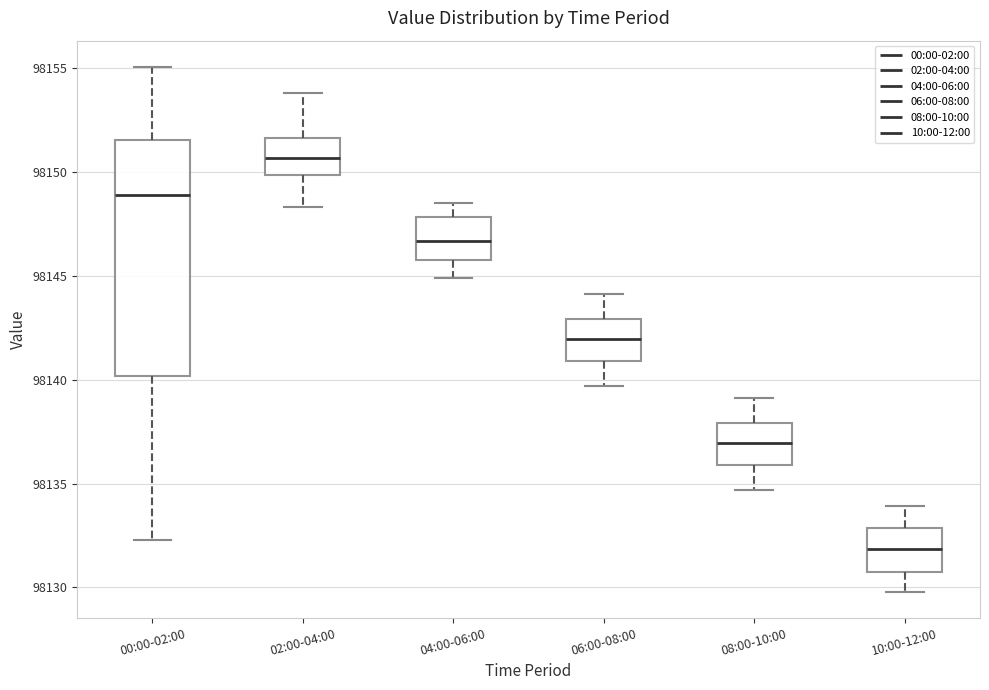

Where does the lower whisker of the box for 02:00-04:00 end on the y-axis? The values are not printed on the chart, so give them approximately, as read against the axis.

98148.5